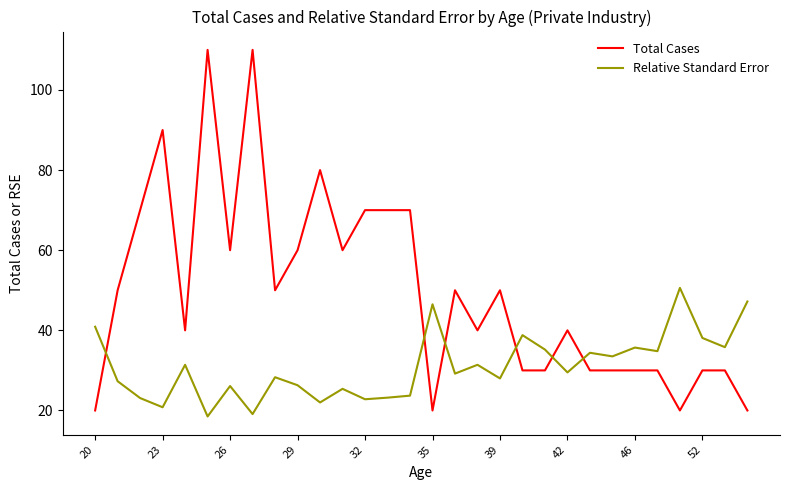

What is the greatest value displayed?

110.0